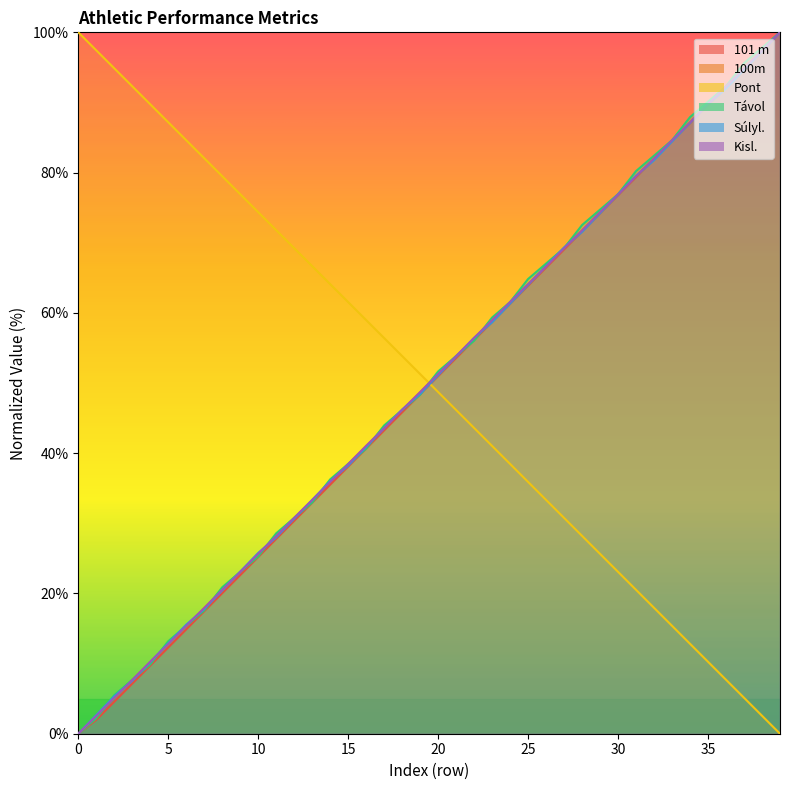

How many data points in Pont are less than 51?

20